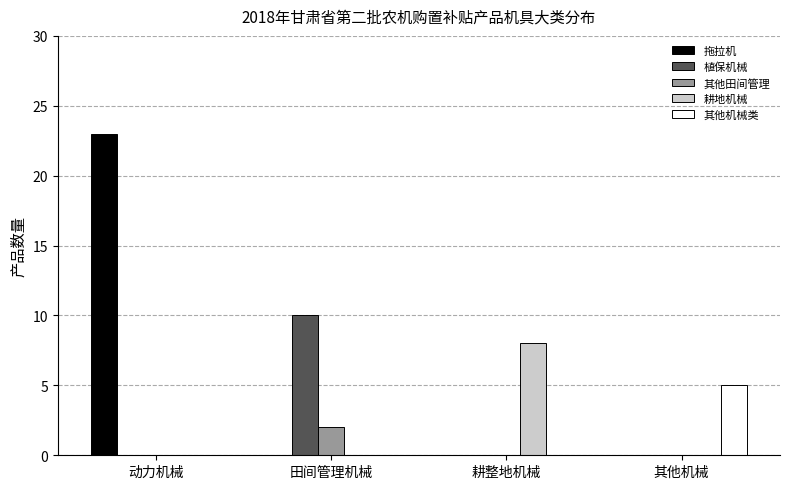

The 植保机械 series shows 0 at 耕整地机械. True or false?

True